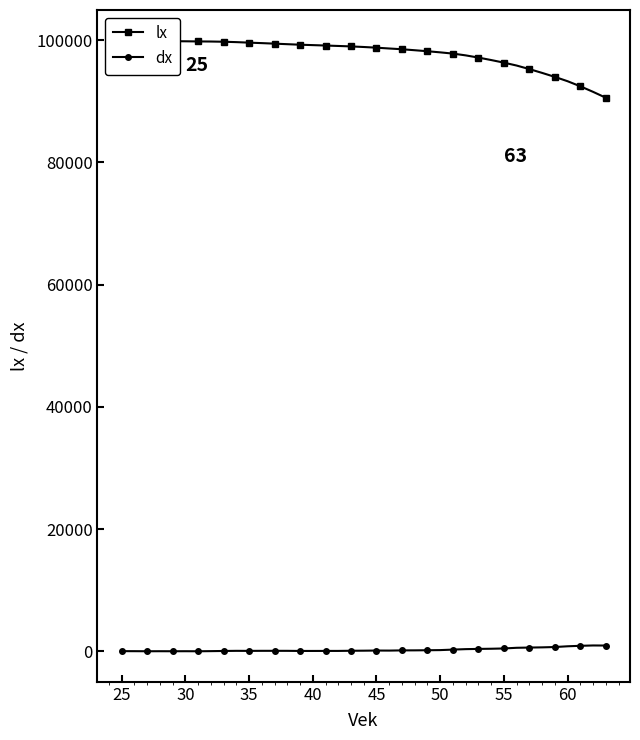

List the series in order of their peak value, lowest first.

dx, lx